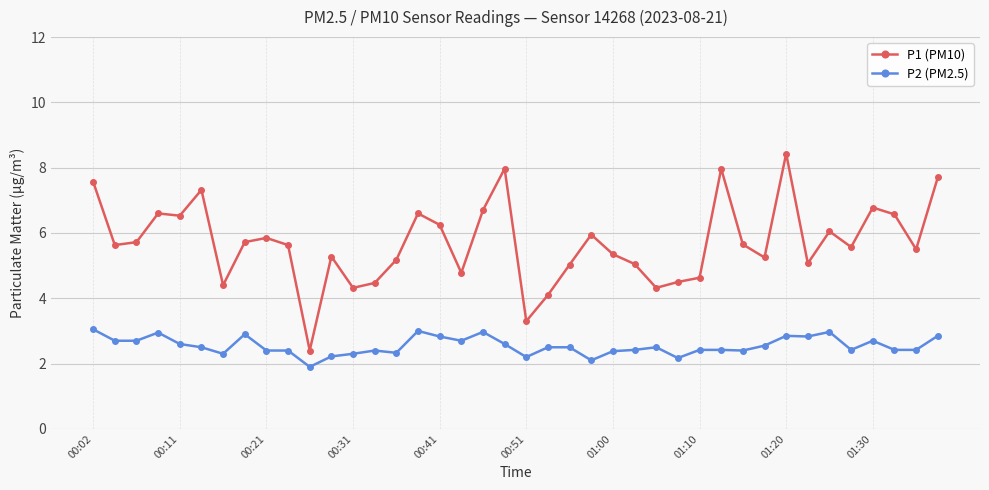

What is the minimum value for P2 (PM2.5)?

1.9